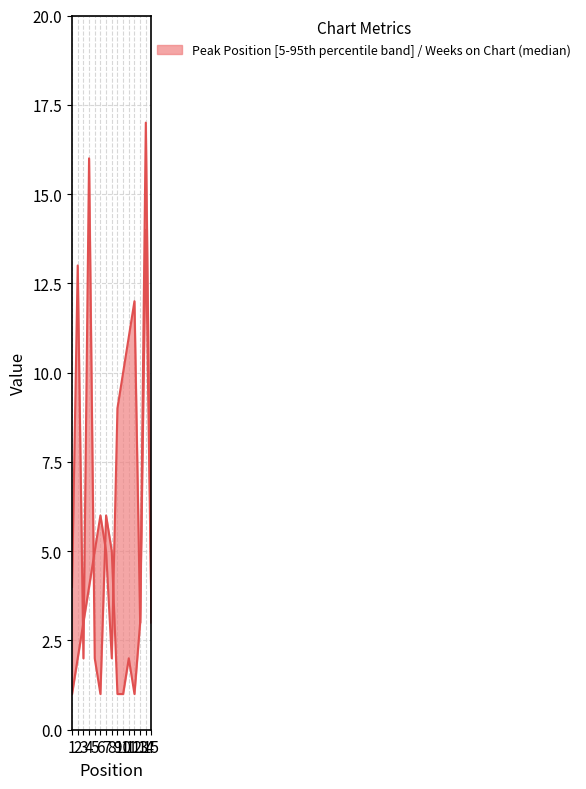

True or false: Weeks on Chart has a value of 2 at 8.

False